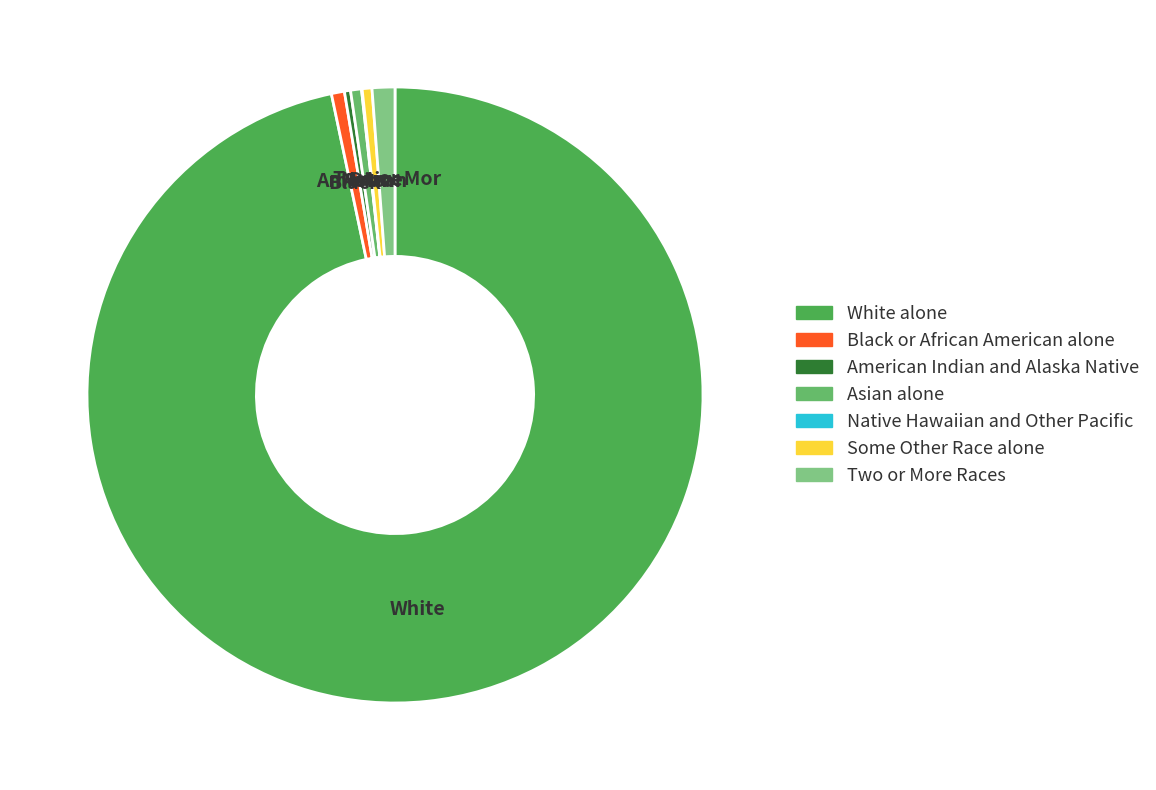

Does Asian alone represent more than half of the total?

No